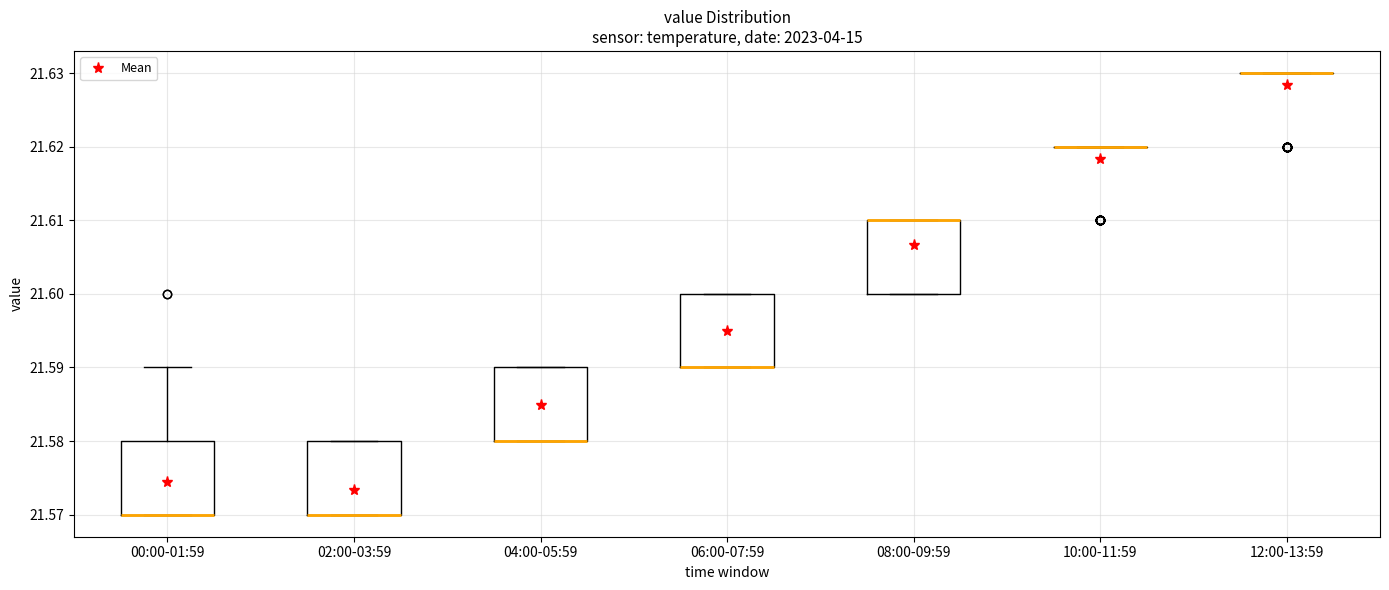

Where is the upper edge of the box for 06:00-07:59 on the y-axis? The values are not printed on the chart, so give them approximately, as read against the axis.

21.60